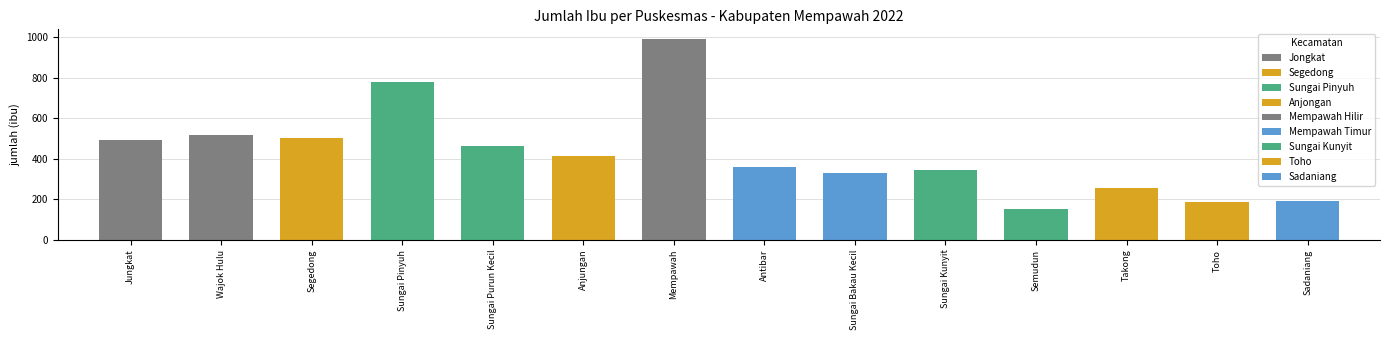

Which has a higher value, Sadaniang or Sungai Pinyuh?

Sungai Pinyuh